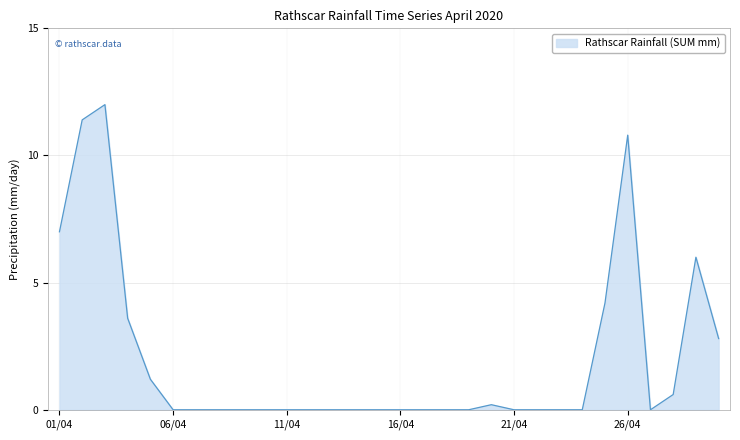

What is the maximum value shown in the chart?

12.0